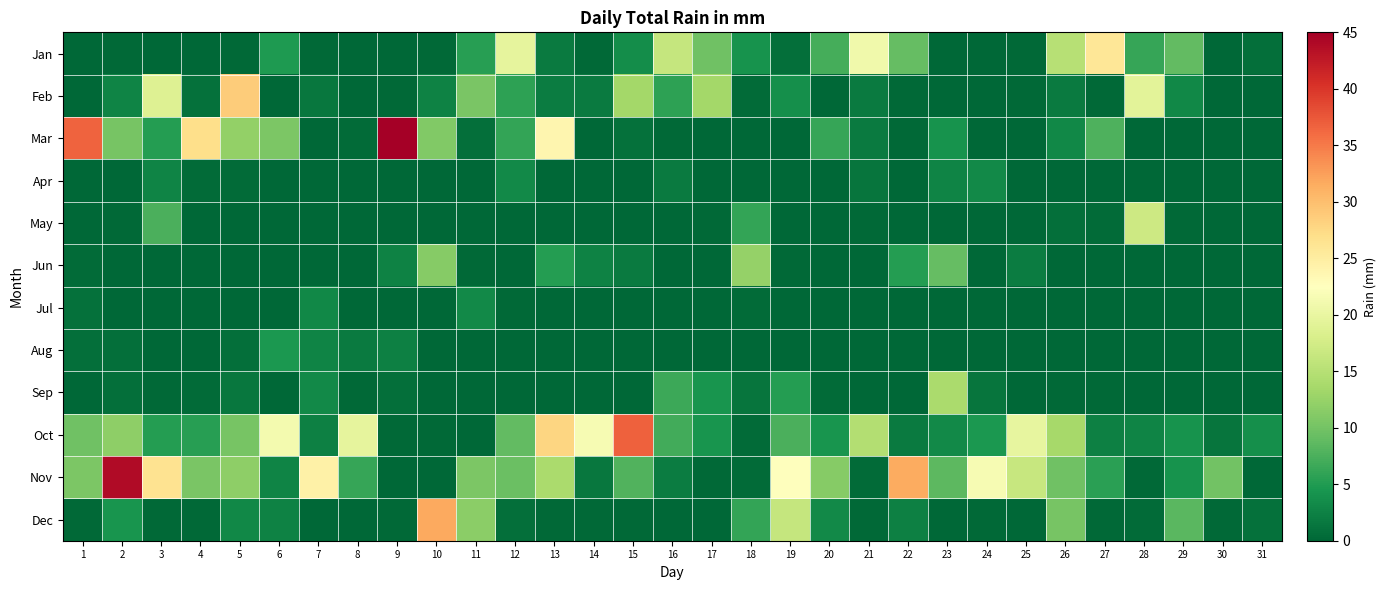

Rank the series by their maximum value, from lowest to highest.

Apr, Jul, Aug, Jun, Sep, May, Jan, Feb, Dec, Oct, Nov, Mar